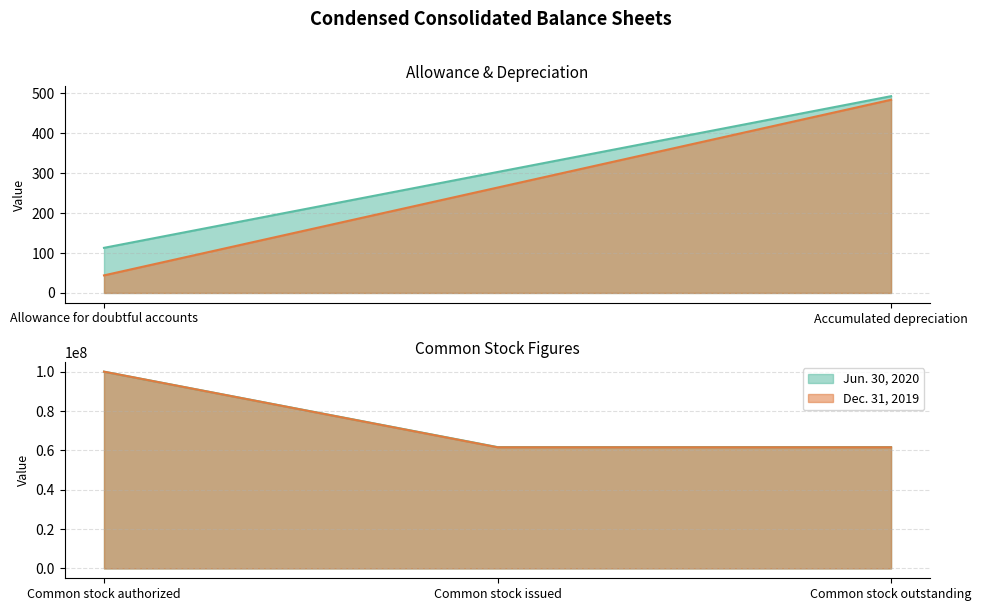

What is the difference between the maximum and minimum values in the Jun. 30, 2020 series?

99999887